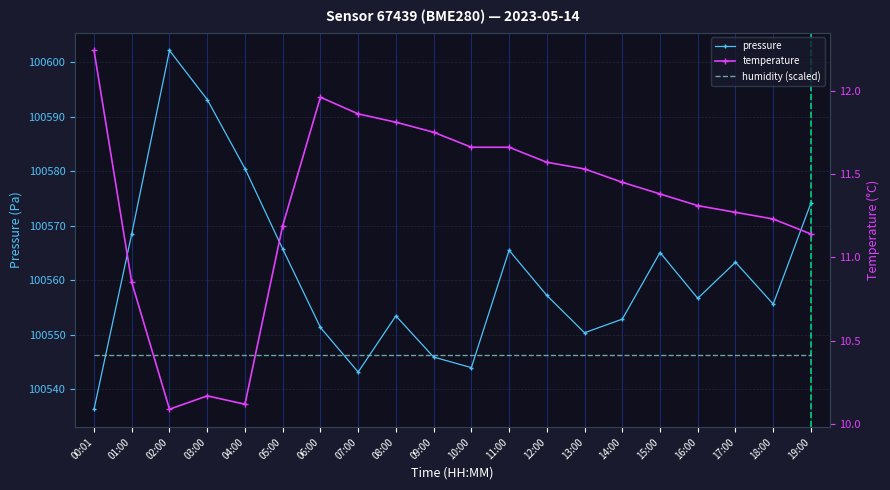

At which label does temperature reach its peak?

00:01